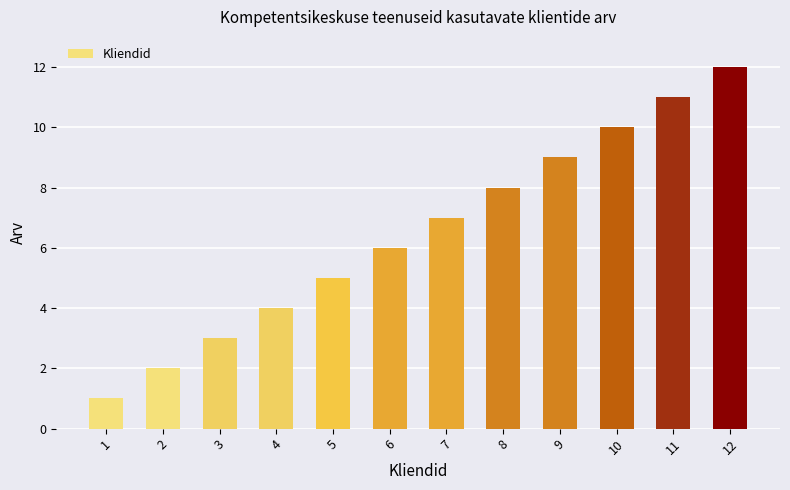

Reading left to right, list all the values displayed in this chart.

1	2	3	4	5	6	7	8	9	10	11	12